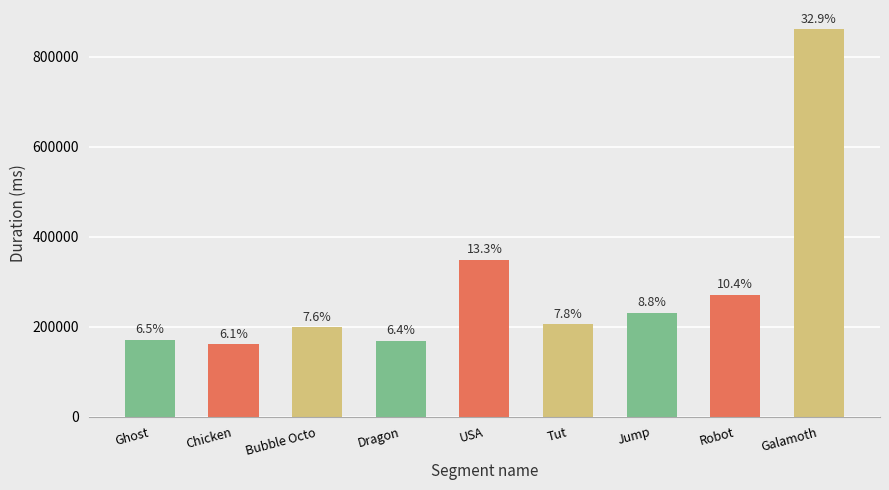

Read the value at Bubble Octo.

198761